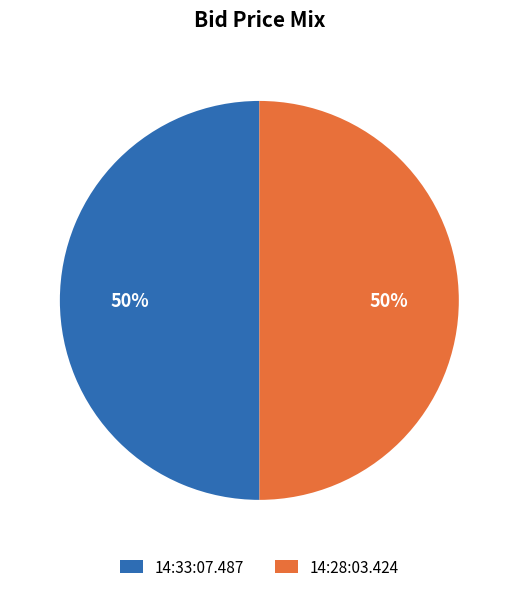

To the nearest percent, what is the average slice percentage?

50%